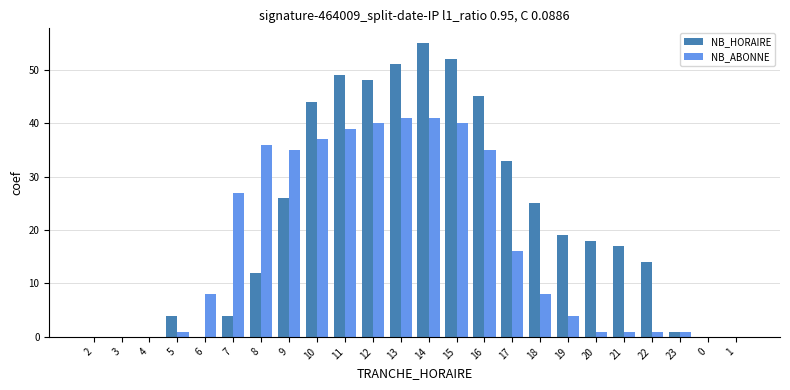

What is the greatest value displayed?

55